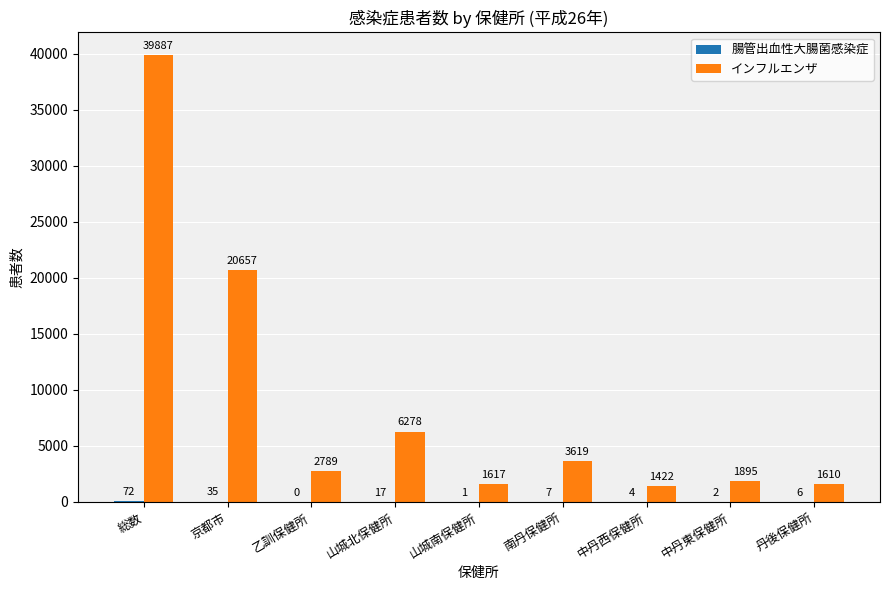

At which category does the chart reach its peak across all series?

総数